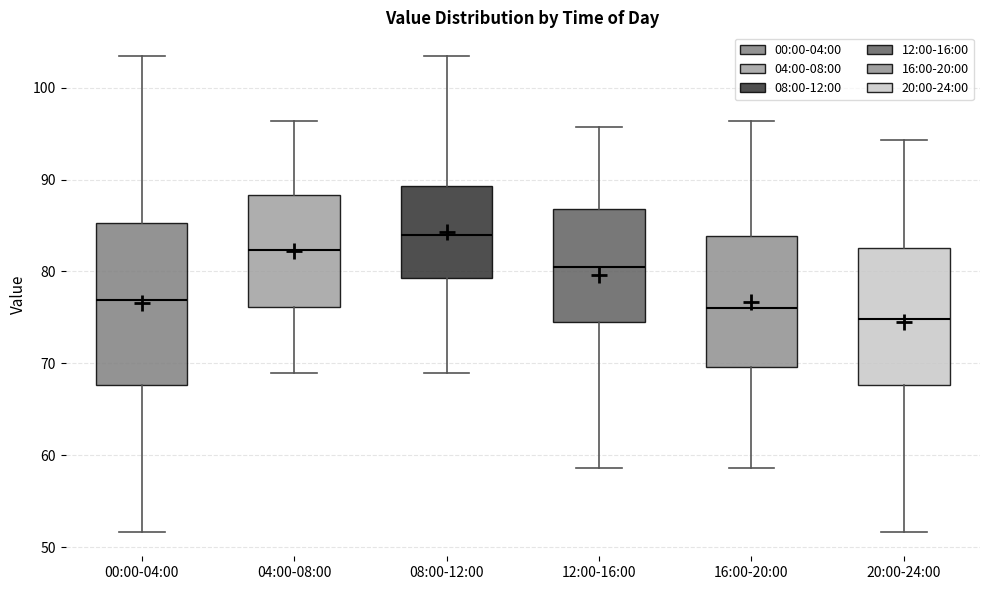

Reading left to right, transcribe this box plot: for each box, give where its median line is, the range the box spans, and where its two whiskers end, as read against the y-axis. The values are not printed on the chart, so give them approximately, as read against the axis.

00:00-04:00: median 77, box 68 to 85, whiskers 52 to 103
04:00-08:00: median 82, box 76 to 88, whiskers 69 to 96
08:00-12:00: median 84, box 79 to 89, whiskers 69 to 103
12:00-16:00: median 81, box 74 to 87, whiskers 59 to 96
16:00-20:00: median 76, box 70 to 84, whiskers 59 to 96
20:00-24:00: median 75, box 68 to 83, whiskers 52 to 94